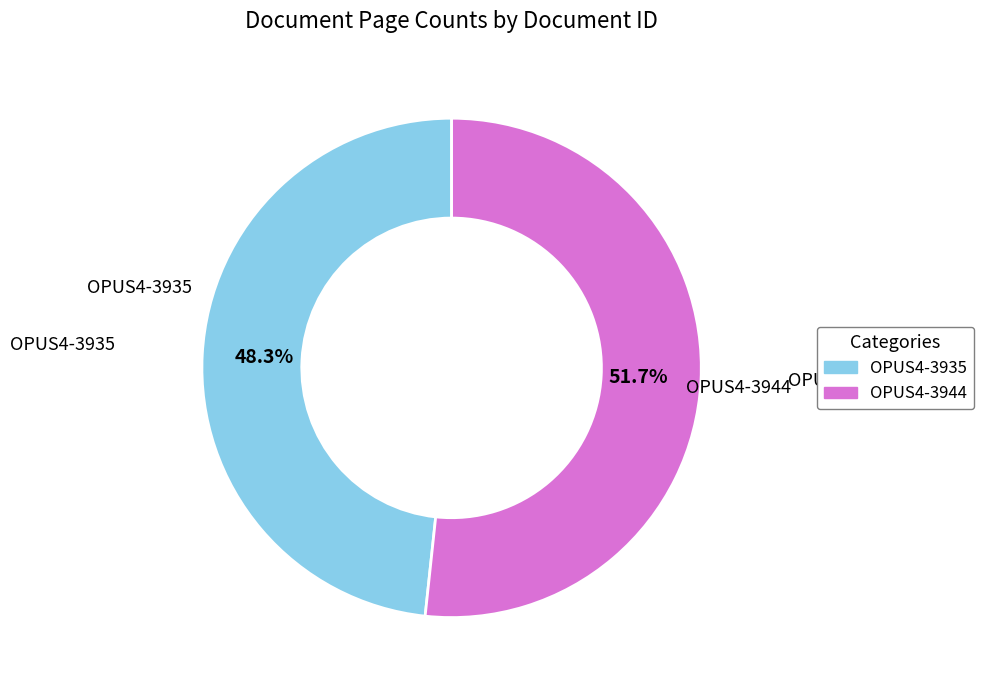

Is it true that OPUS4-3944 is 52% of the pie?

True